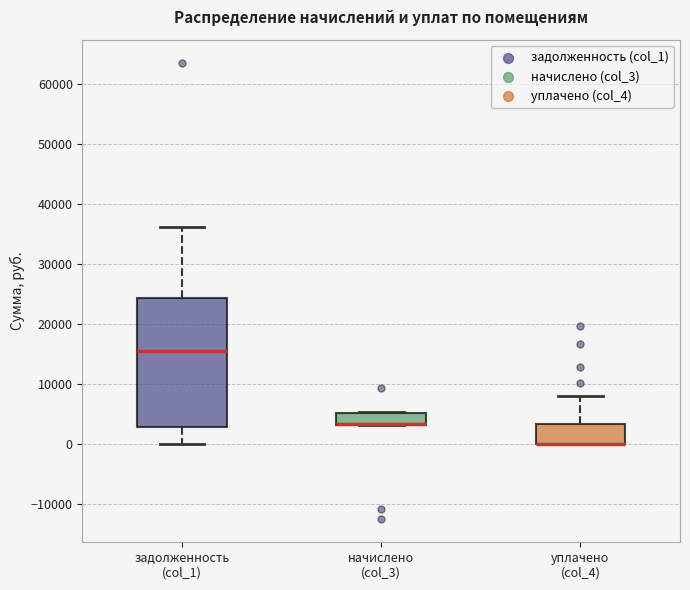

Reading left to right, read every box against the y-axis: the position of its median line, the range the box covers, and the ends of its whiskers. The values are not printed on the chart, so give them approximately, as read against the axis.

задолженность (col_1): median 16000, box 3000 to 24000, whiskers 0 to 36000
начислено (col_3): median 3000 (drawn on the box's lower edge), box 3000 to 5000, whiskers 3000 to 5000
уплачено (col_4): median 0 (drawn on the box's lower edge), box 0 to 3000, whiskers 0 to 8000